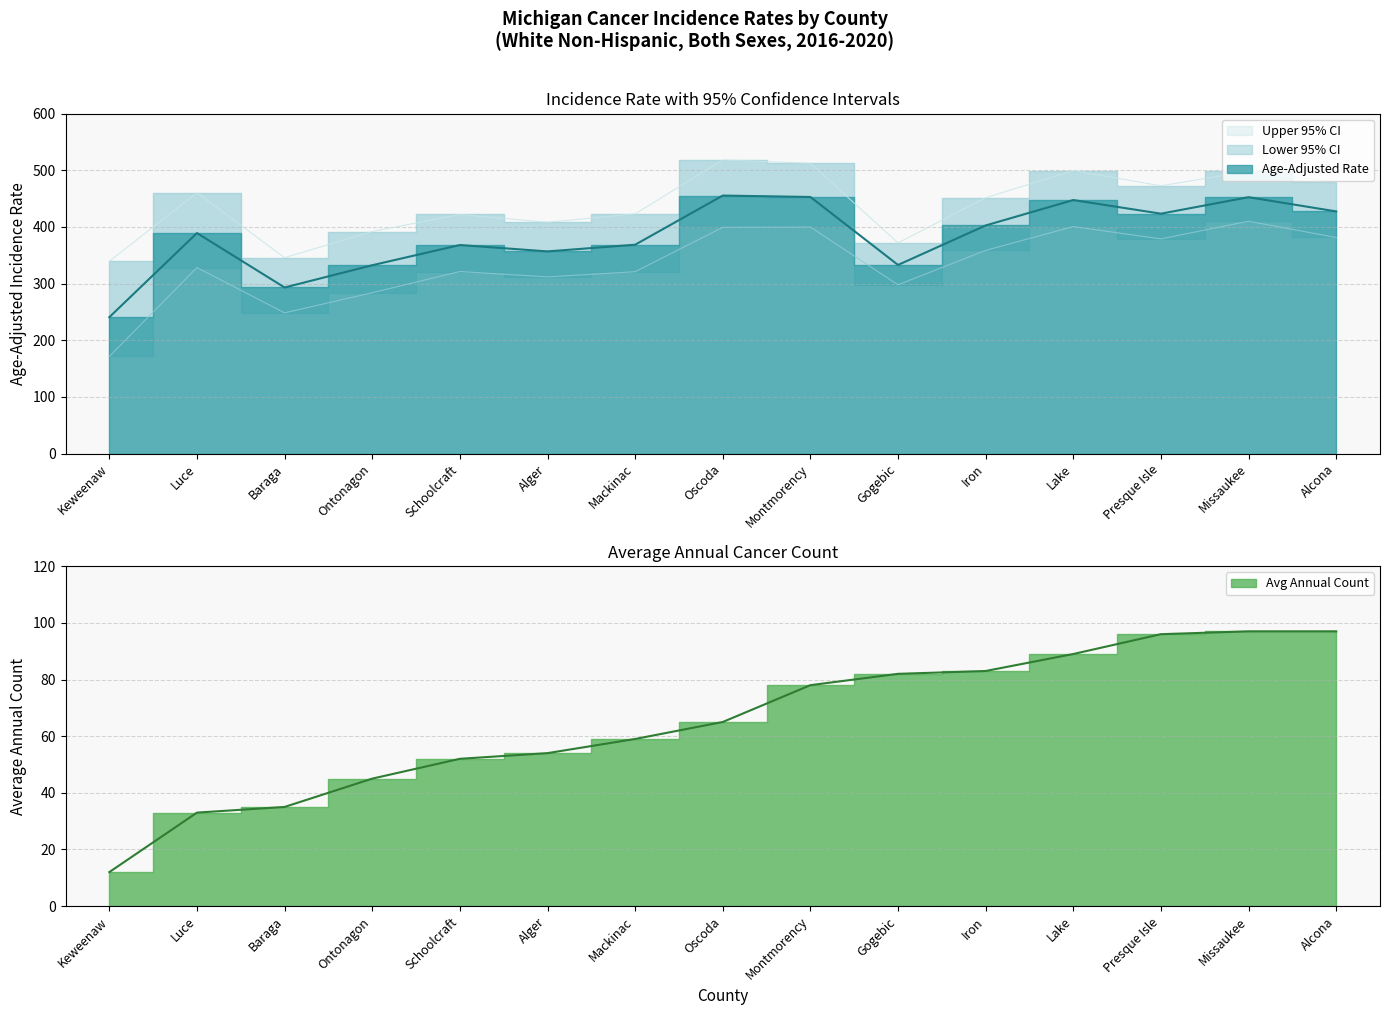

True or false: Age-Adjusted Rate and Avg Annual Count intersect in this chart.

False